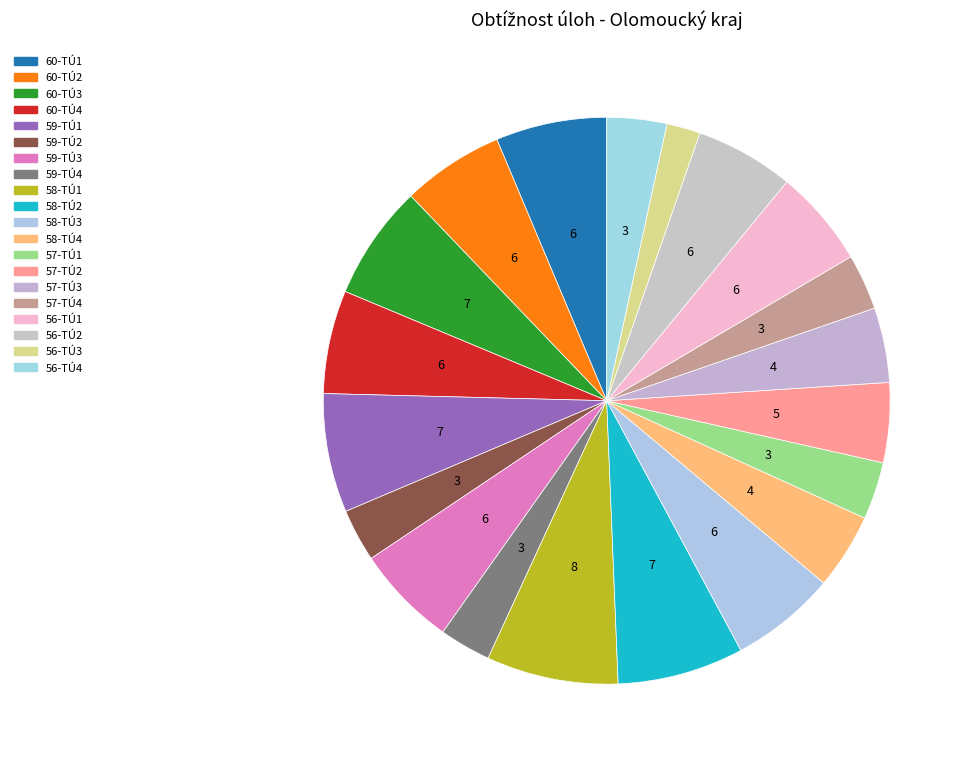

Is 58-TÚ1 the majority of the pie?

No